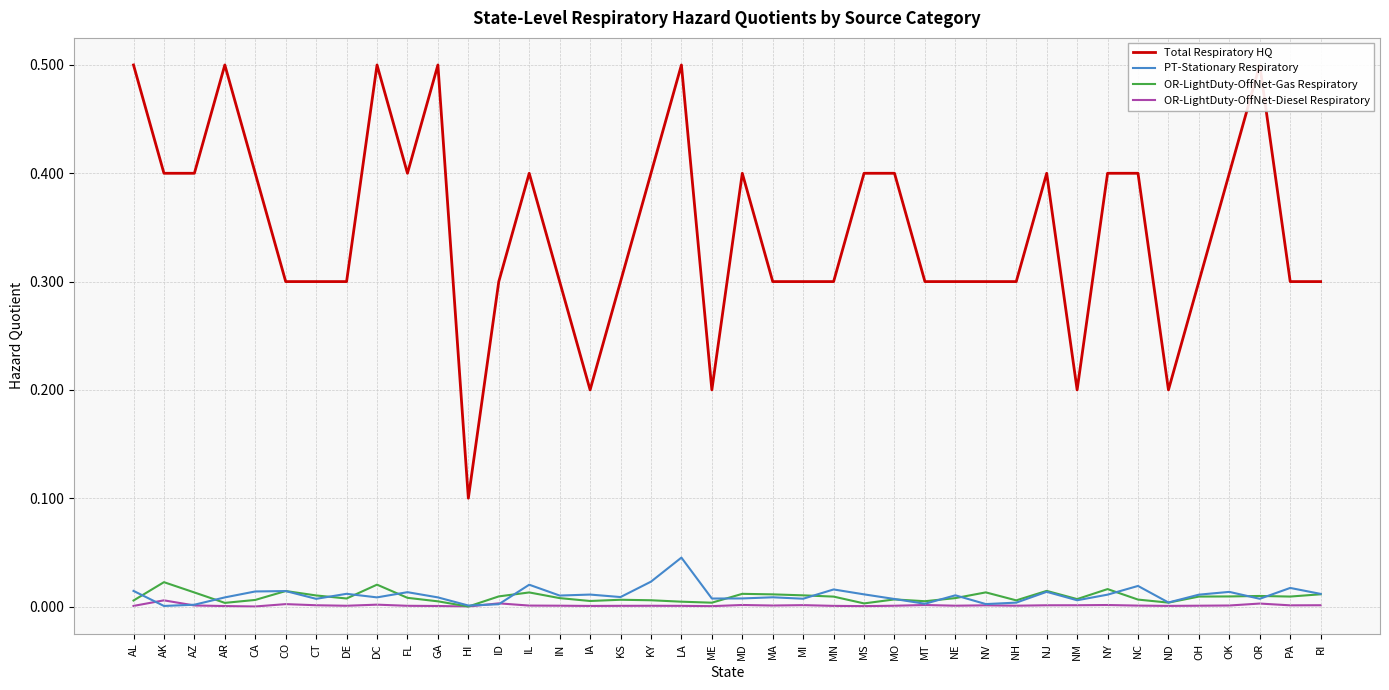

How many intersections are there between OR-LightDuty-OffNet-Gas Respiratory and PT-Stationary Respiratory?

16